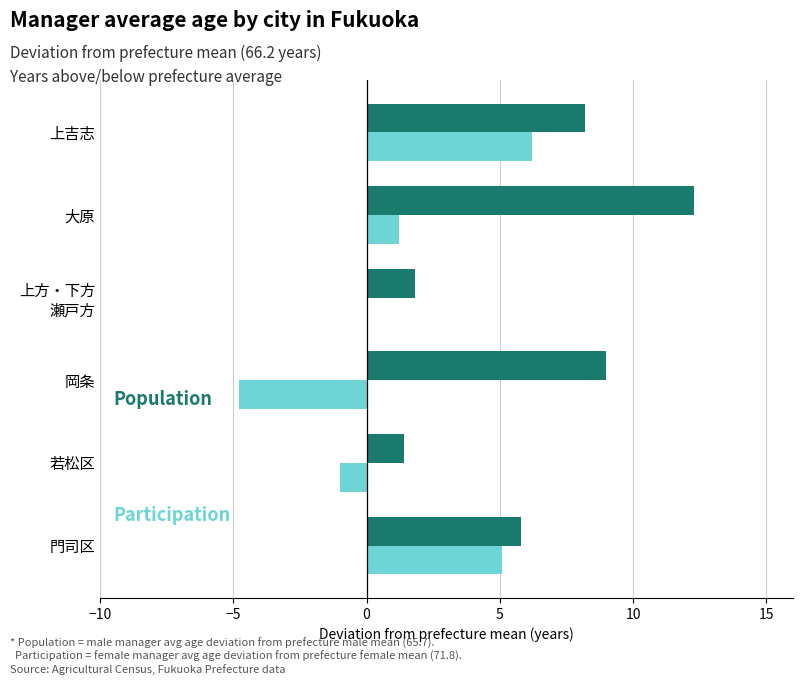

How many data points does each series have?

6